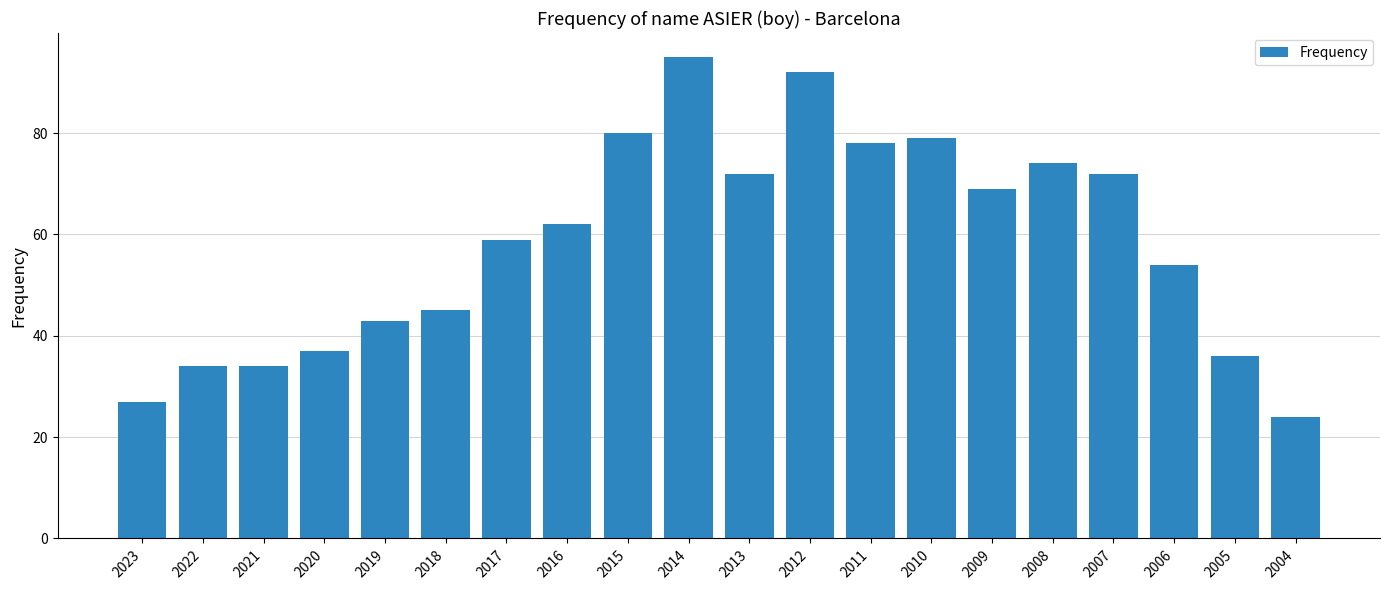

Is it true that the value at 2023 is 17?

False